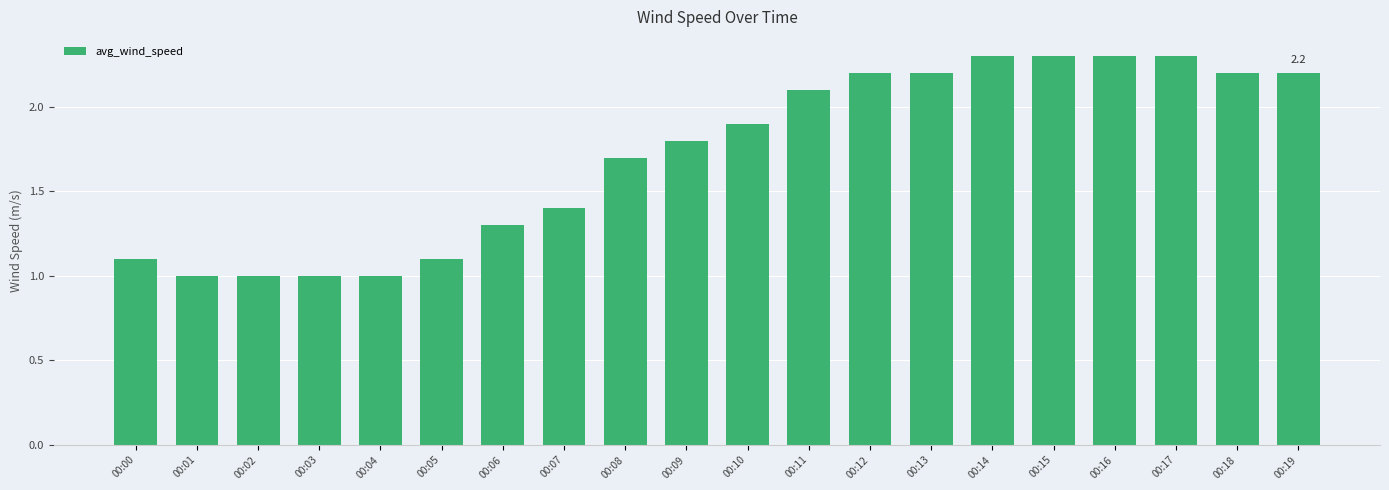

What is the difference between the values at 00:01 and 00:08?

0.7